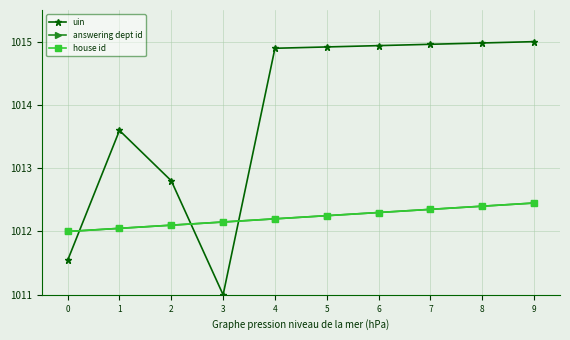

Does the chart have visible grid lines?

Yes